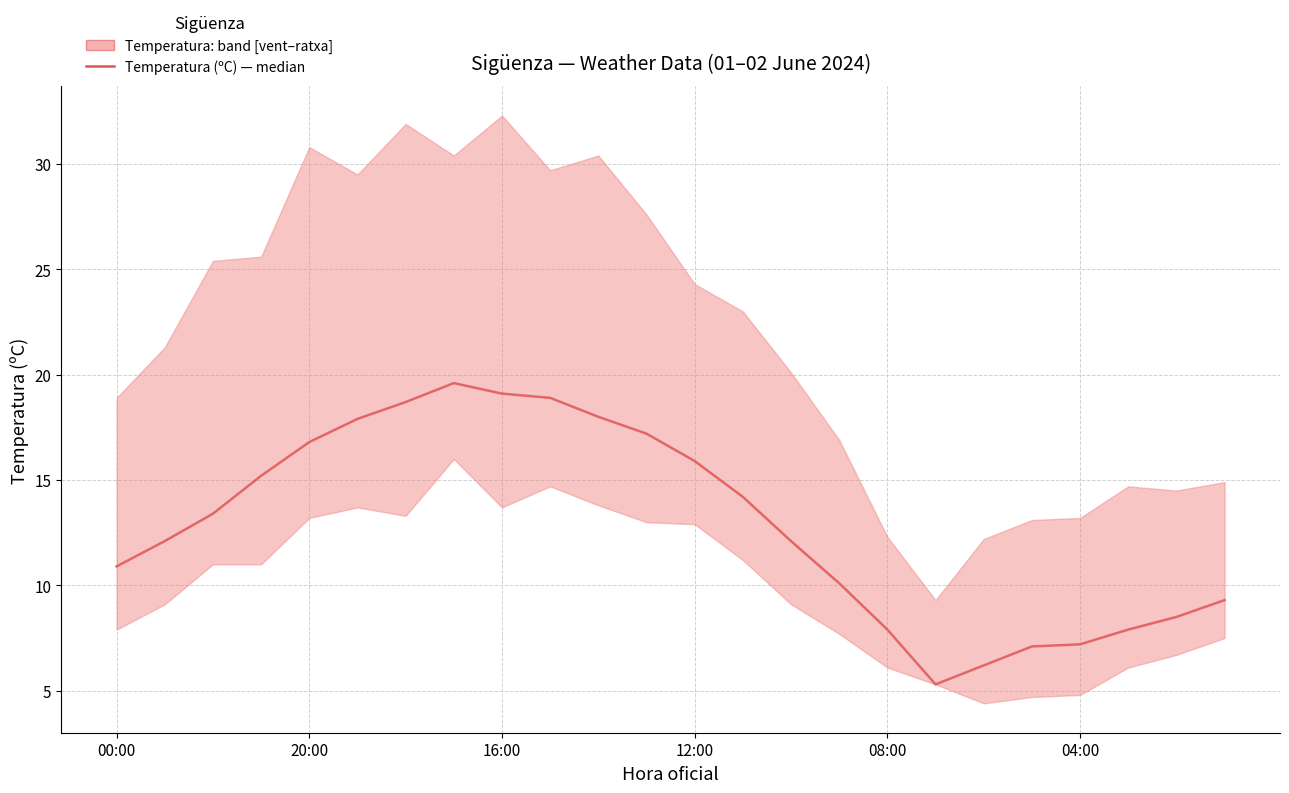

Where is the first local maximum?

7